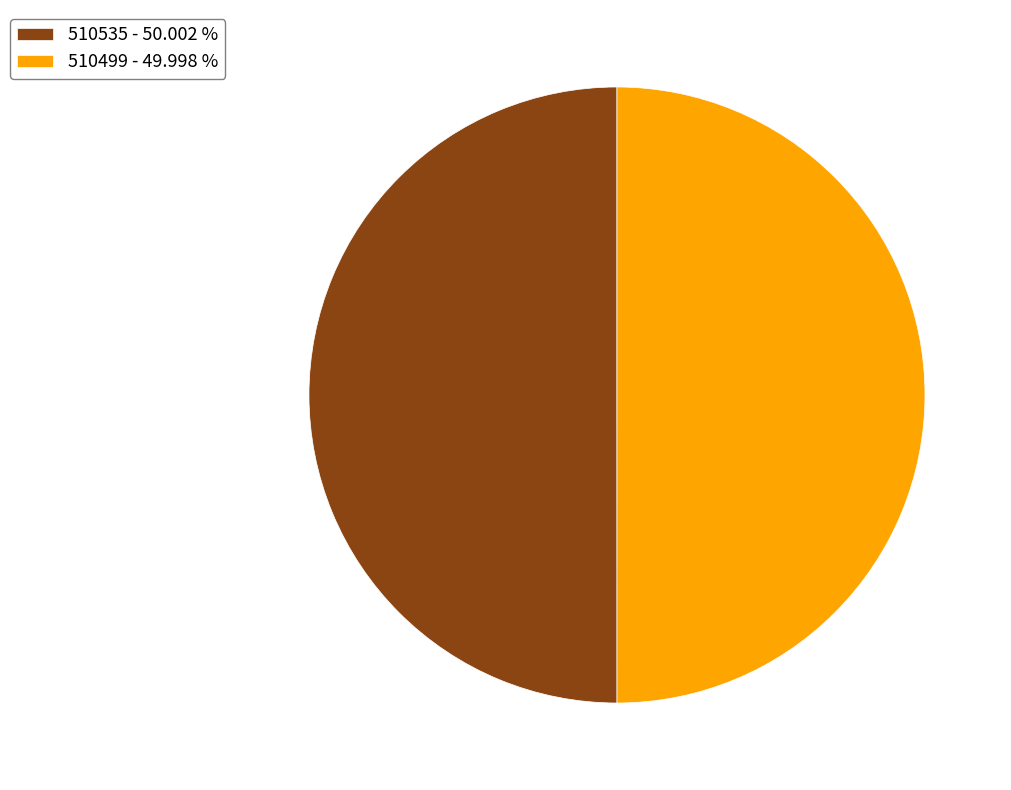

Count the number of slices in the pie.

2